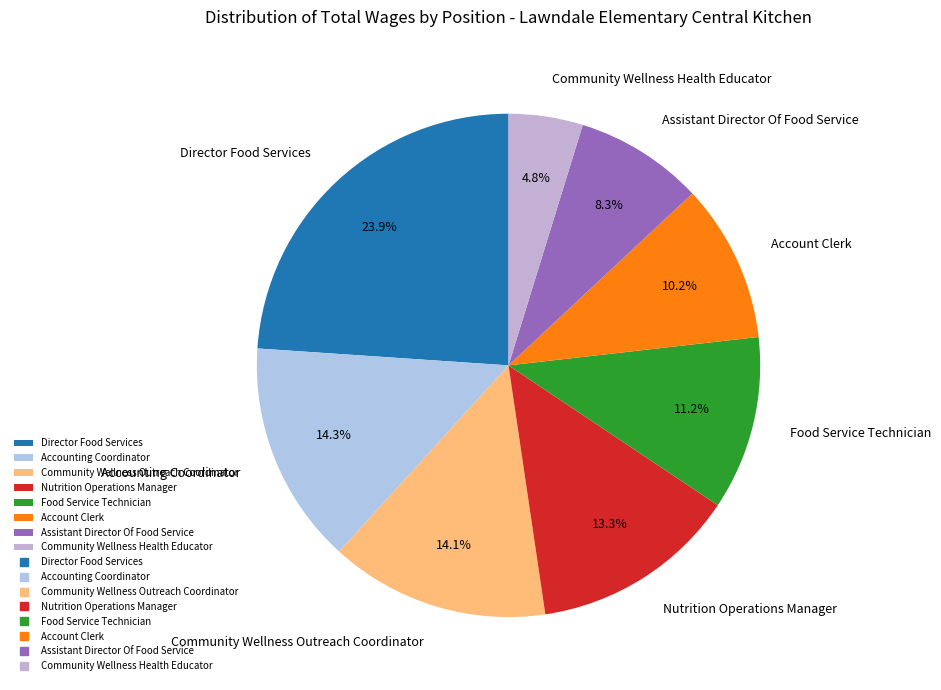

How much of the chart is everything except Food Service Technician?

88.8%